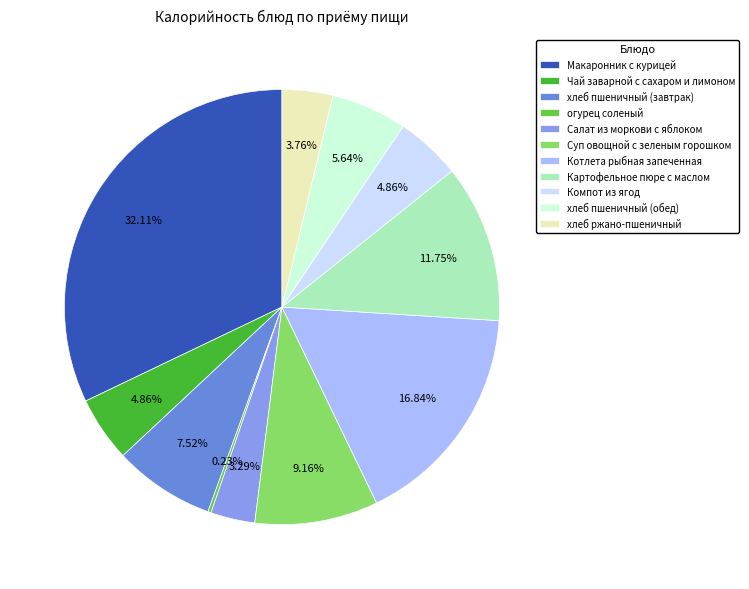

Is the sum of хлеб пшеничный (завтрак) and Котлета рыбная запеченная greater than half?

No